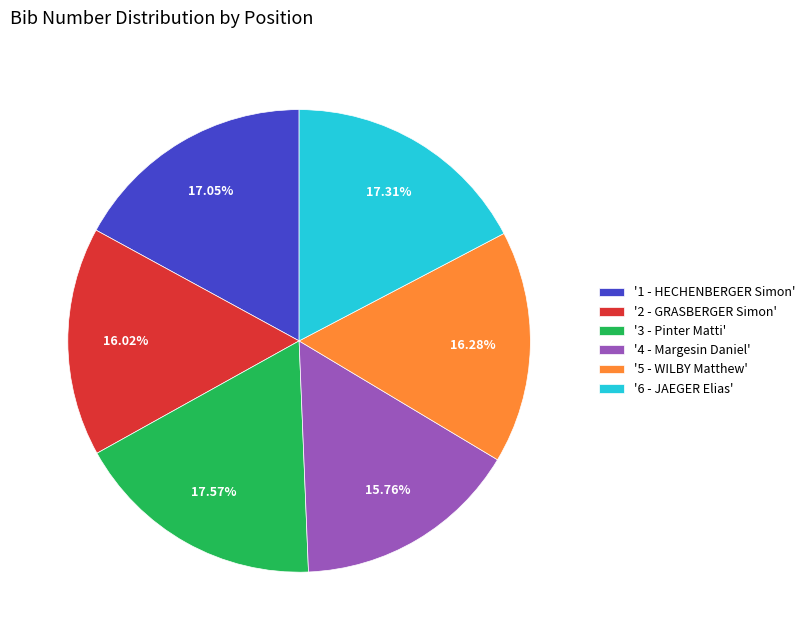

Count the number of slices in the pie.

6